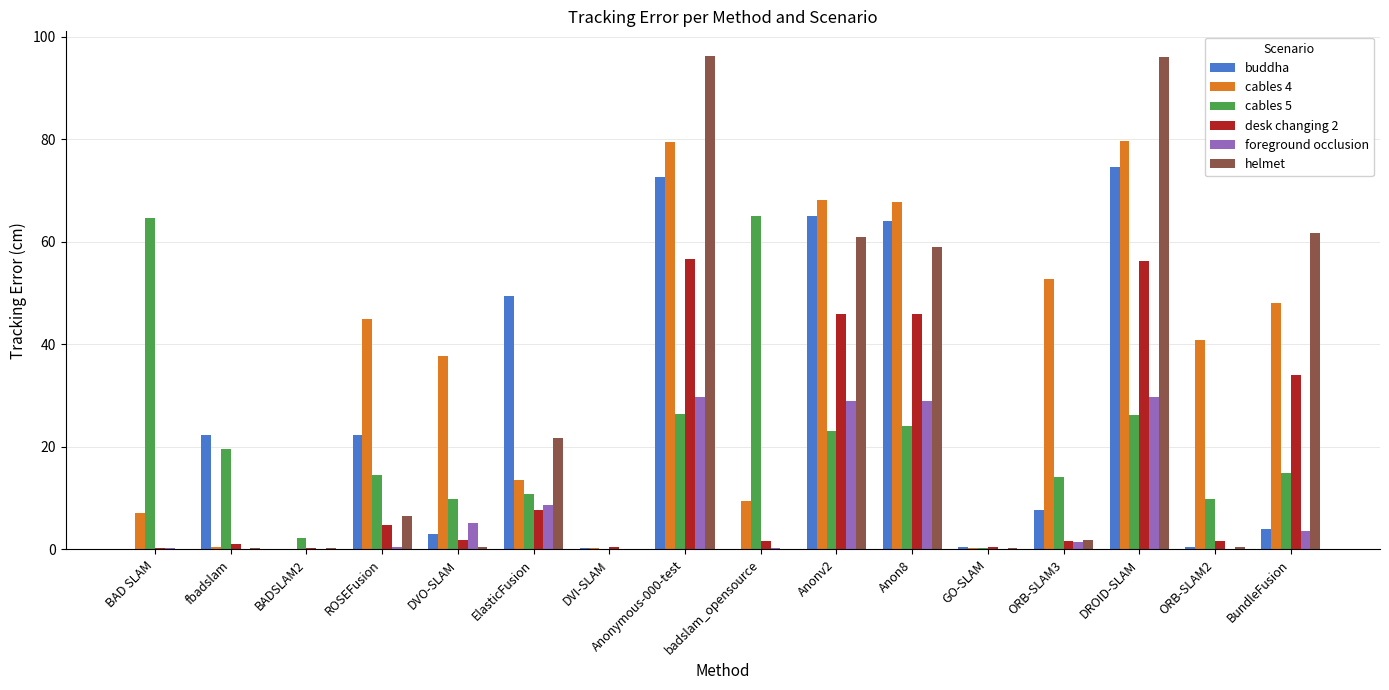

How many series are shown in this chart?

6